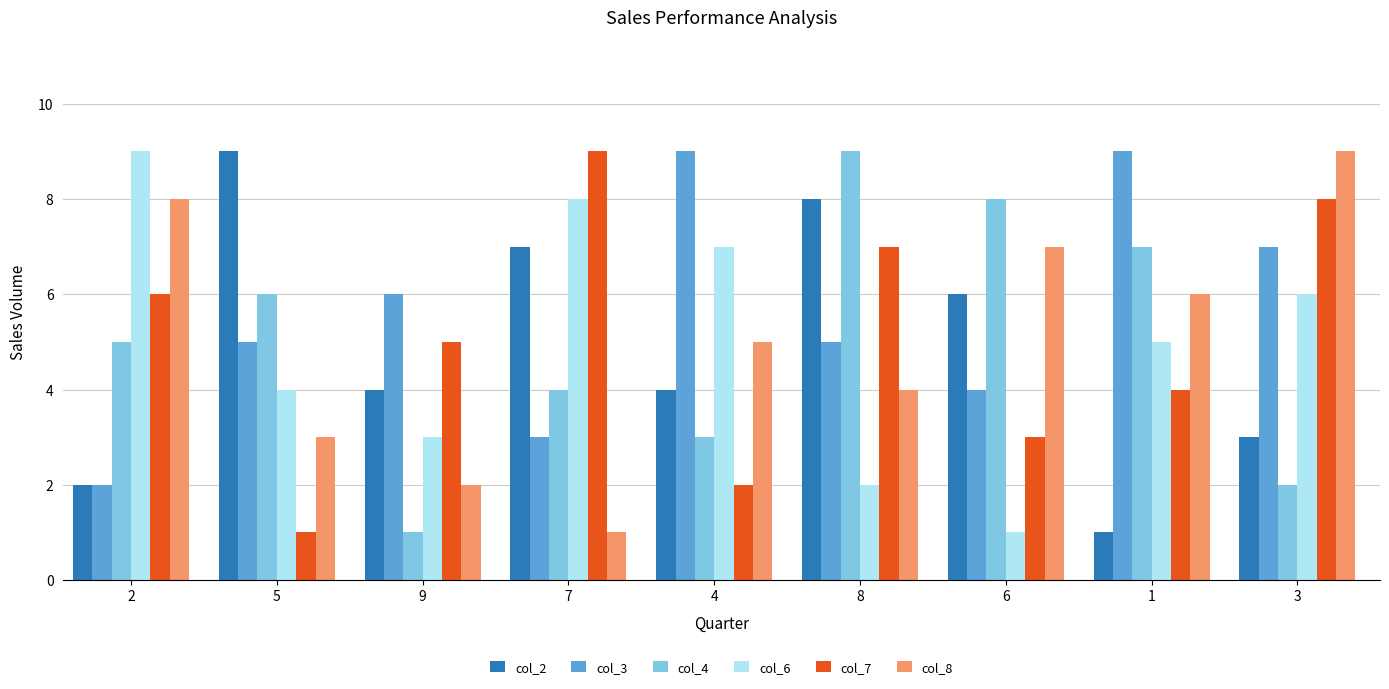

Reading left to right, list all the values displayed in this chart.

col_2: 2	9	4	7	4	8	6	1	3
col_3: 2	5	6	3	9	5	4	9	7
col_4: 5	6	1	4	3	9	8	7	2
col_6: 9	4	3	8	7	2	1	5	6
col_7: 6	1	5	9	2	7	3	4	8
col_8: 8	3	2	1	5	4	7	6	9